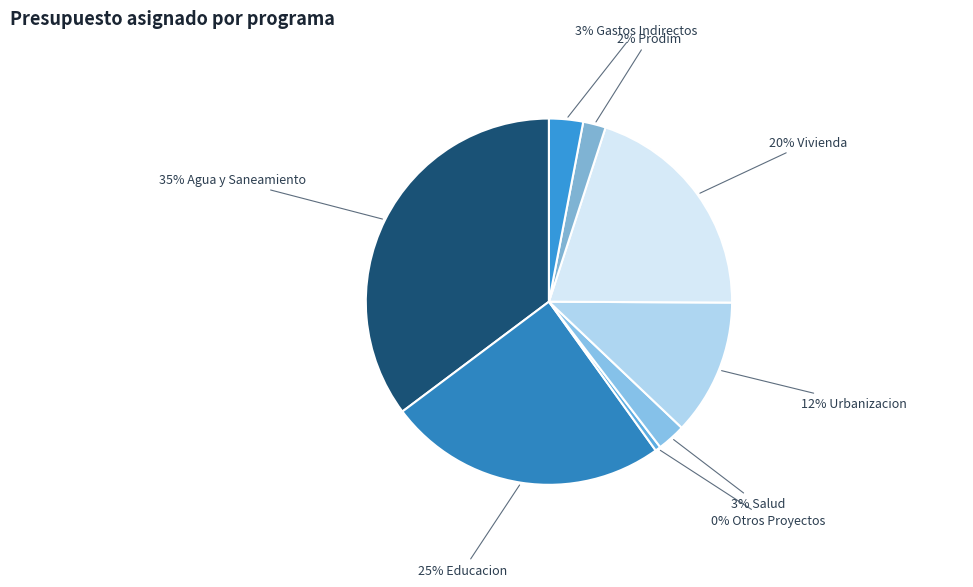

Count the number of slices in the pie.

8